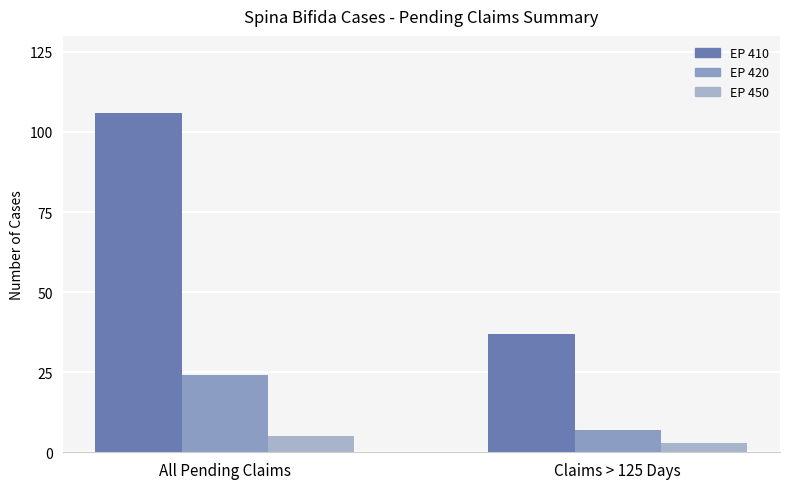

Rank the series at Claims > 125 Days from highest to lowest value.

EP 410, EP 420, EP 450